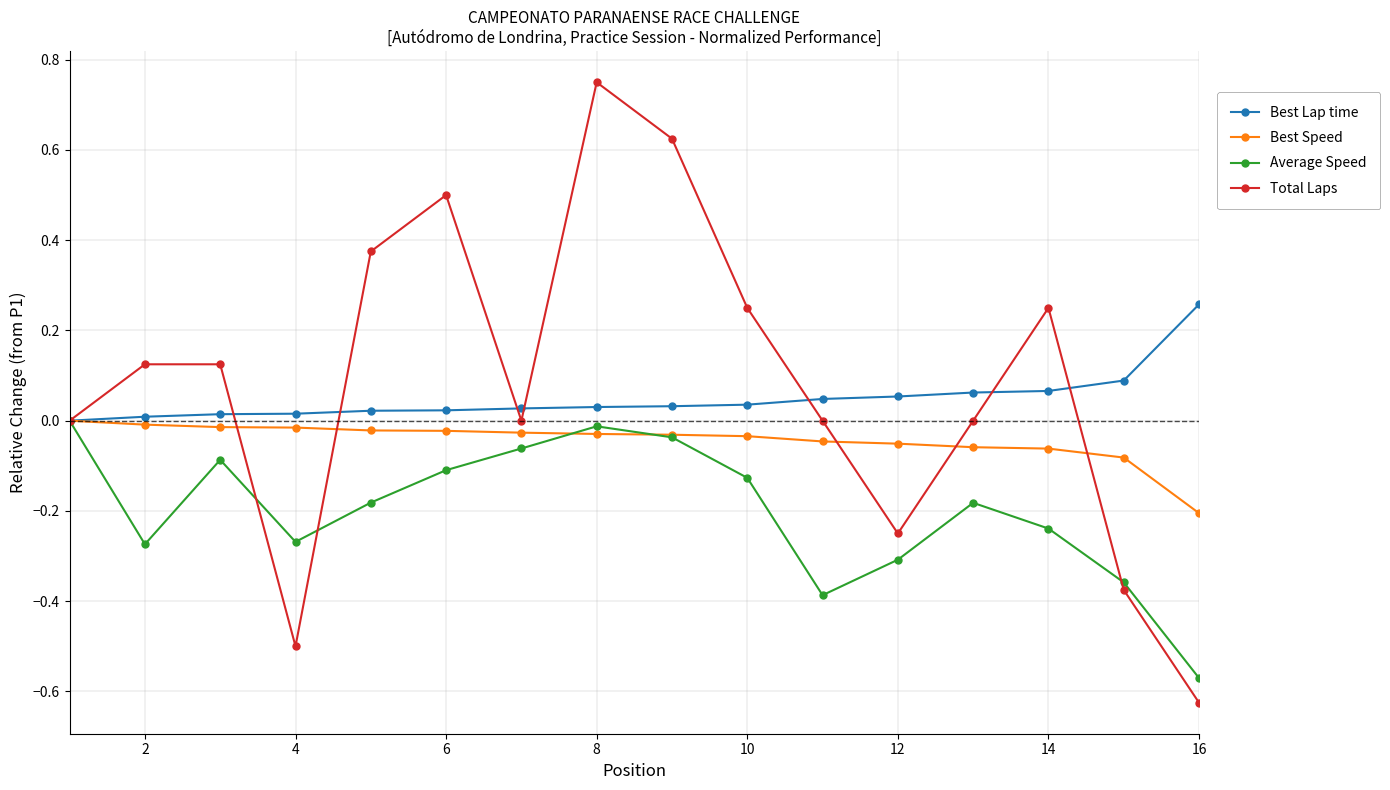

In Average Speed, how many points are lower than both neighbors (excluding endpoints)?

3